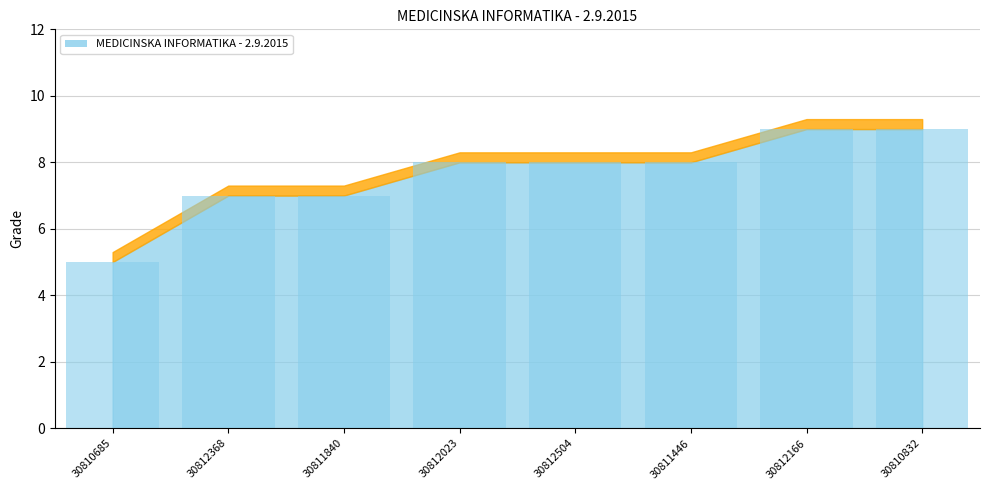

Reading right to left, list all the values displayed in this chart.

9	9	8	8	8	7	7	5